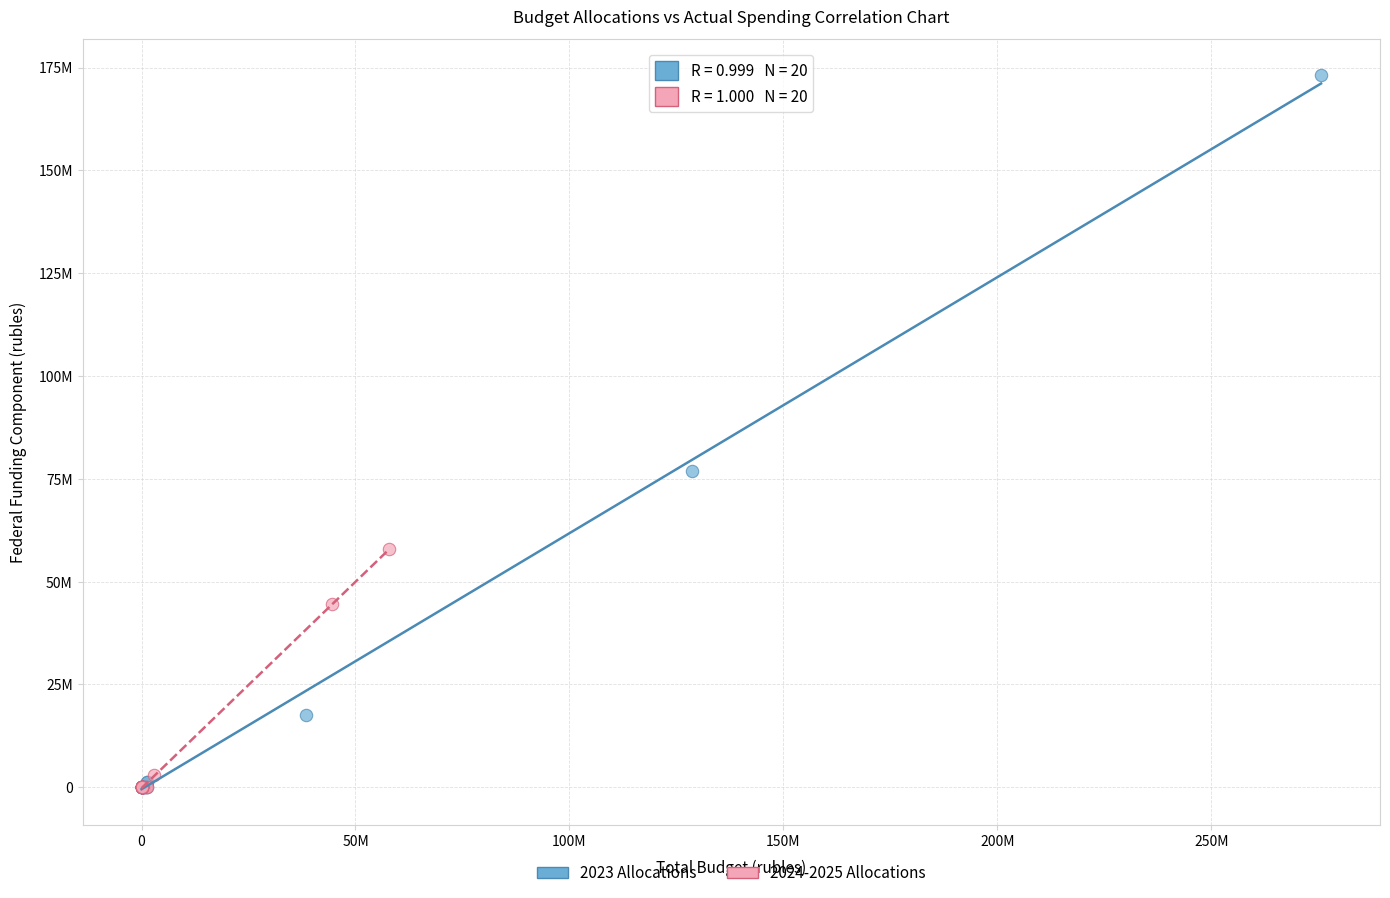

What are all the series names shown in the legend?

2023 Allocations, 2024-2025 Allocations